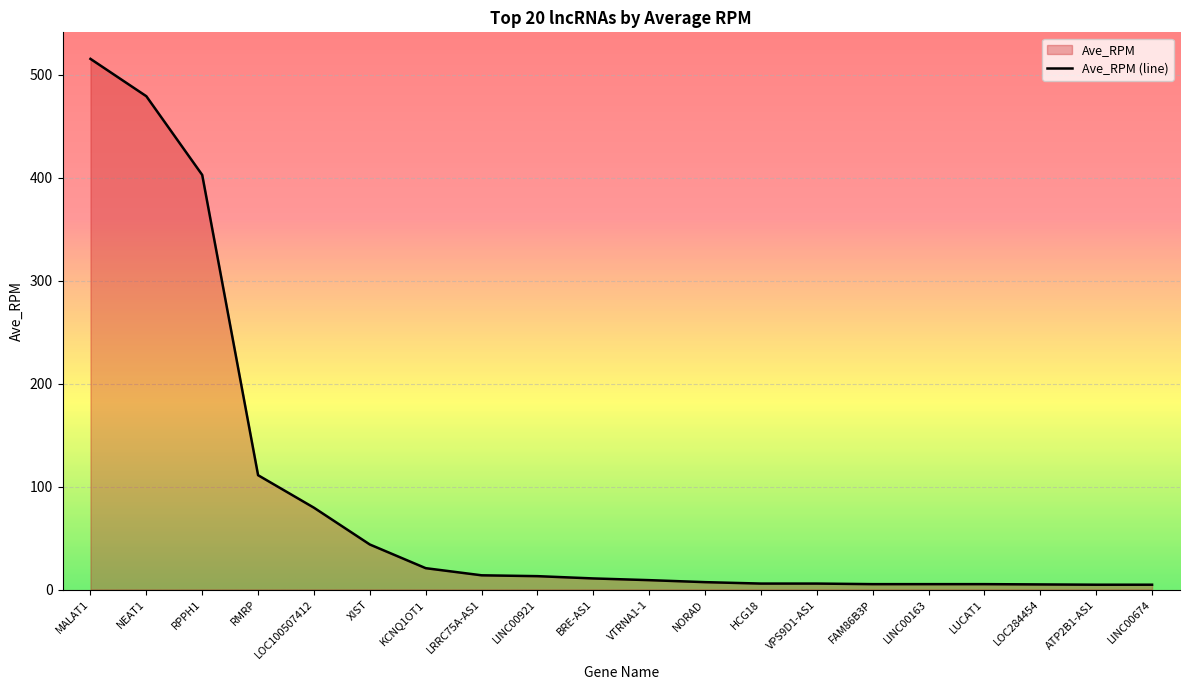

What is the difference between the maximum and minimum values?

510.5